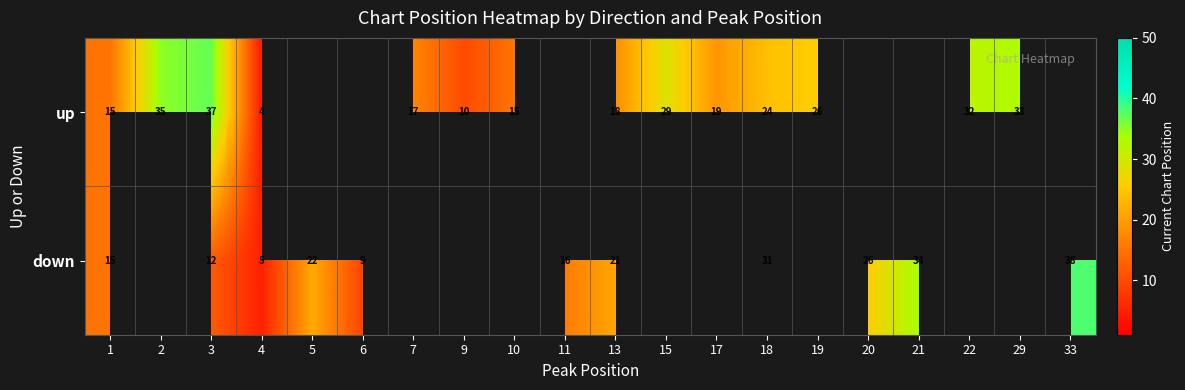

What is the total value across all series at 3?

49